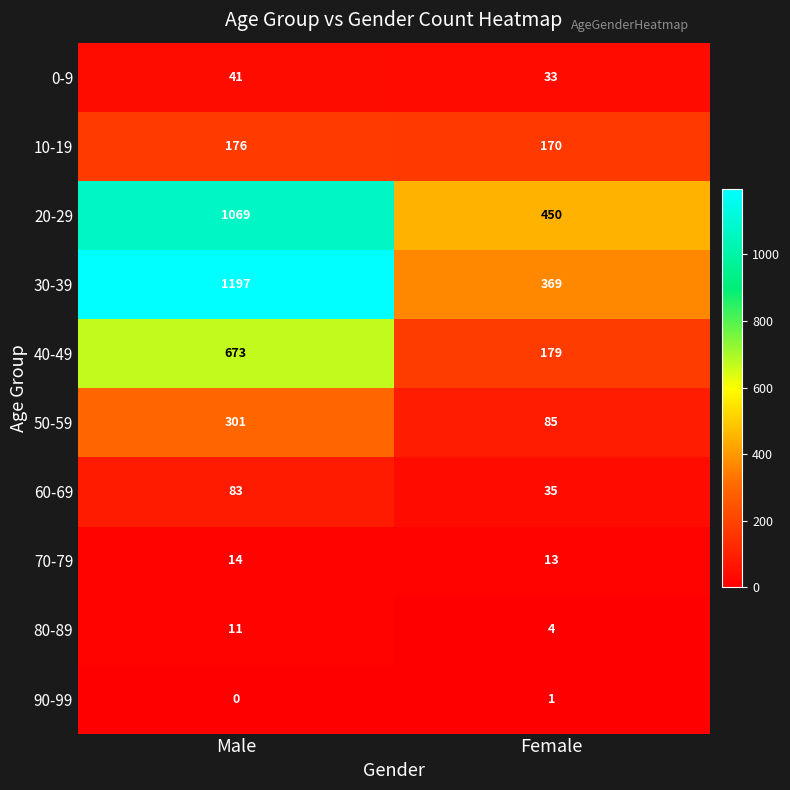

Which series has the largest range (max minus min)?

30-39